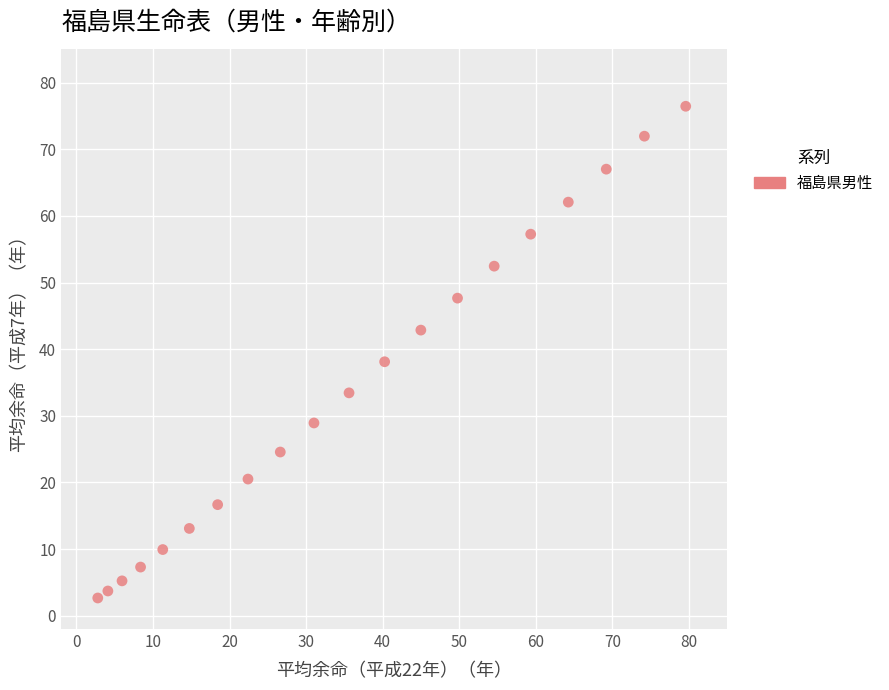

What is the range of Y values (max minus min)?

73.8